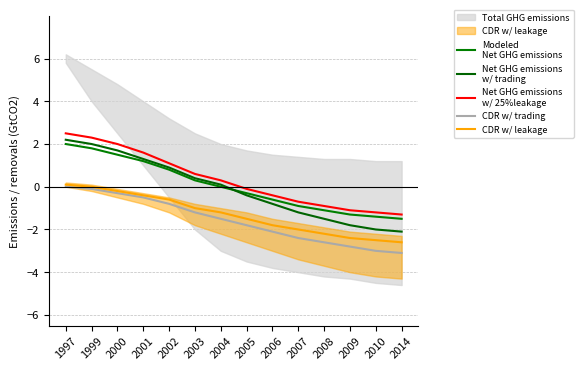

Is it true that Net GHG emissions
w/ 25%leakage equals 2.5 at 2001?

False